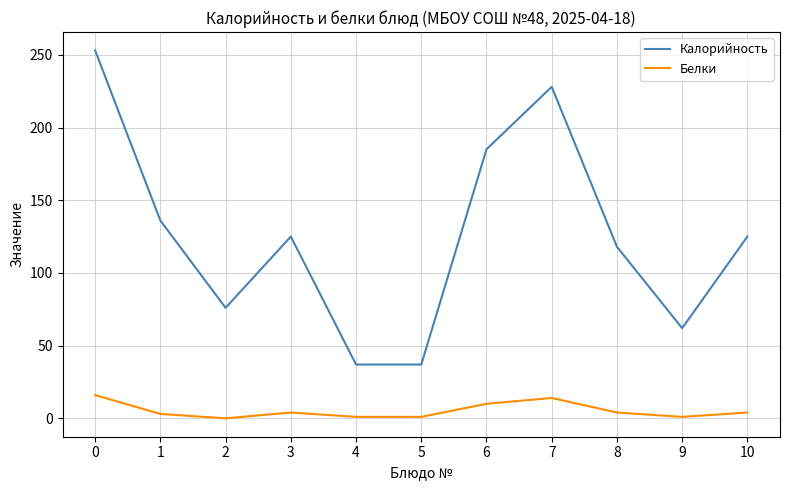

What is the lowest value of the Калорийность series?

37